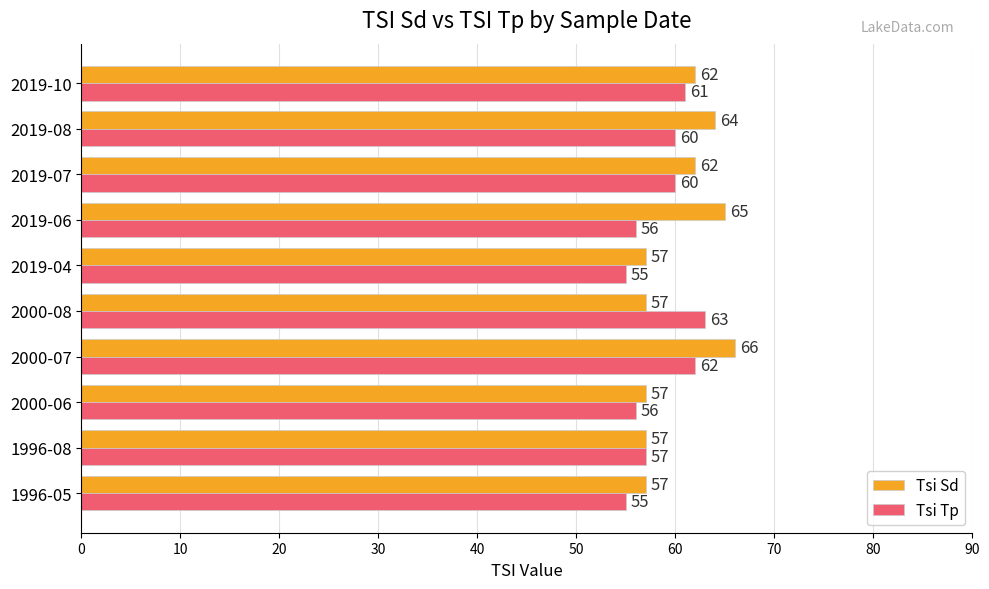

How many Tsi Tp values are between 56 and 61?

6